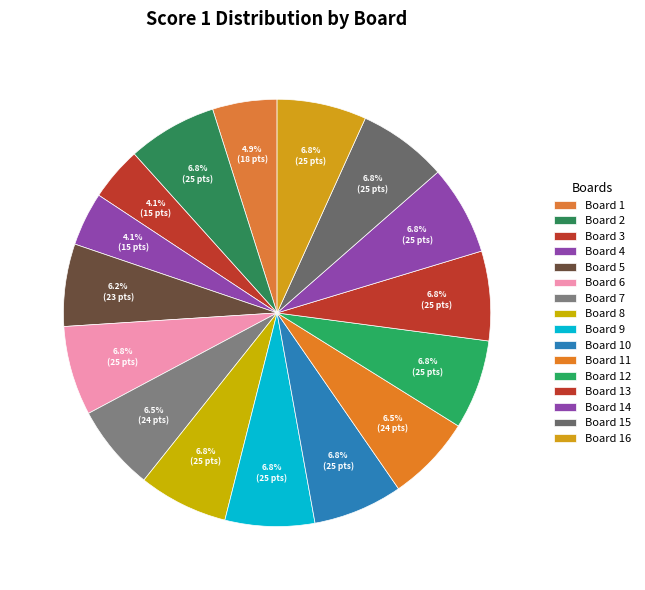

To the nearest percent, what is the difference between the largest and smallest slice percentages?

3%